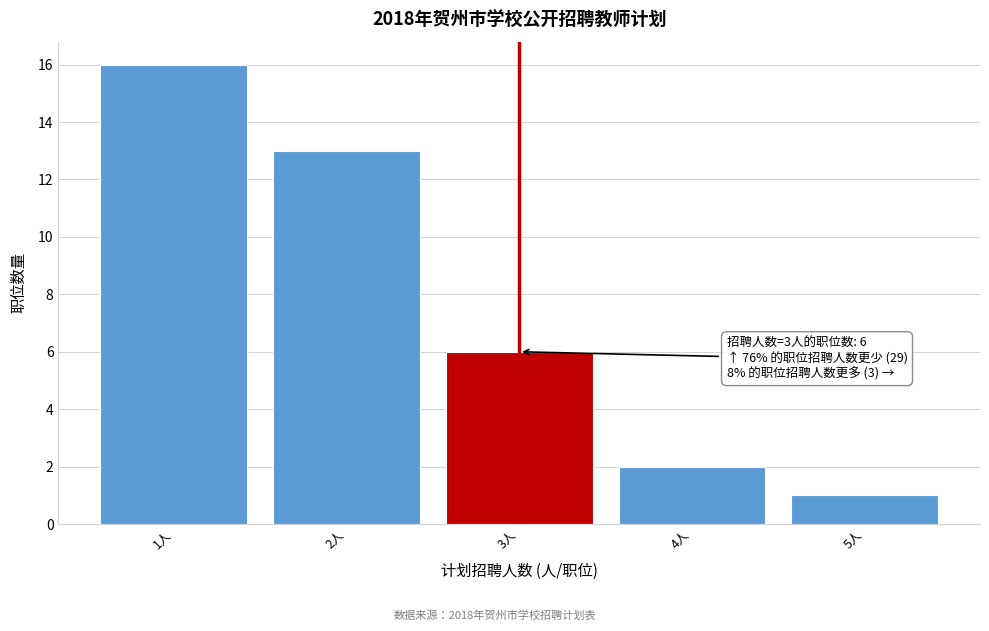

Reading left to right, list all the values displayed in this chart.

1人=16	2人=13	3人=6	4人=2	5人=1